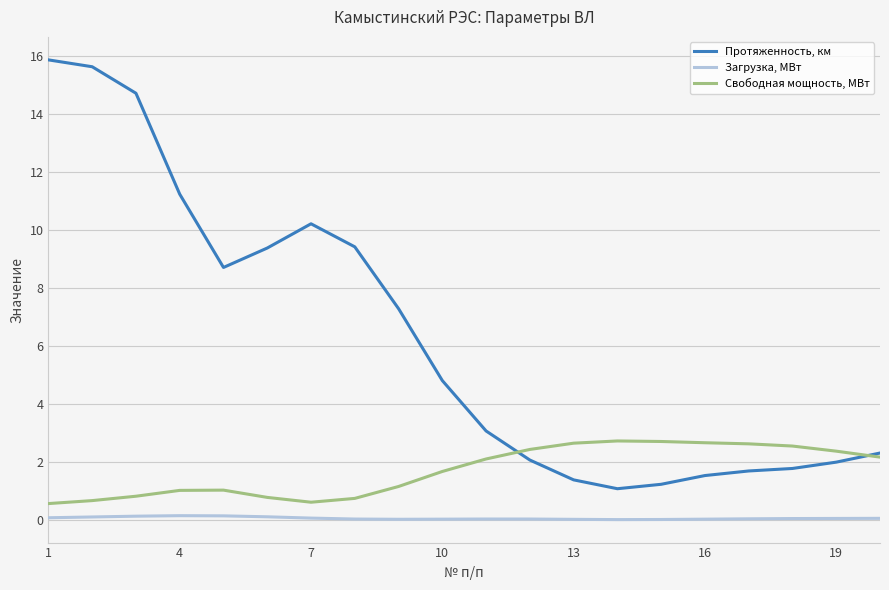

How many lines are shown in the chart?

3